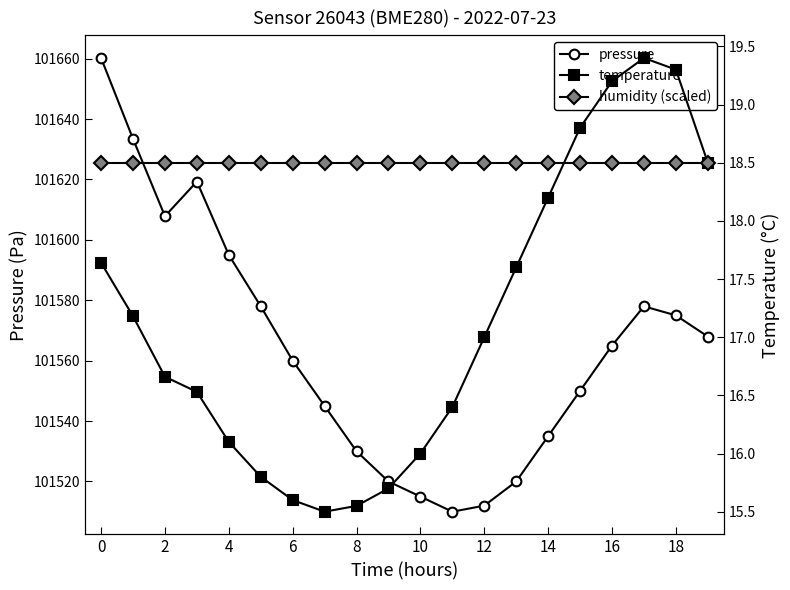

True or false: pressure has a value of 140378.4 at 16.

False